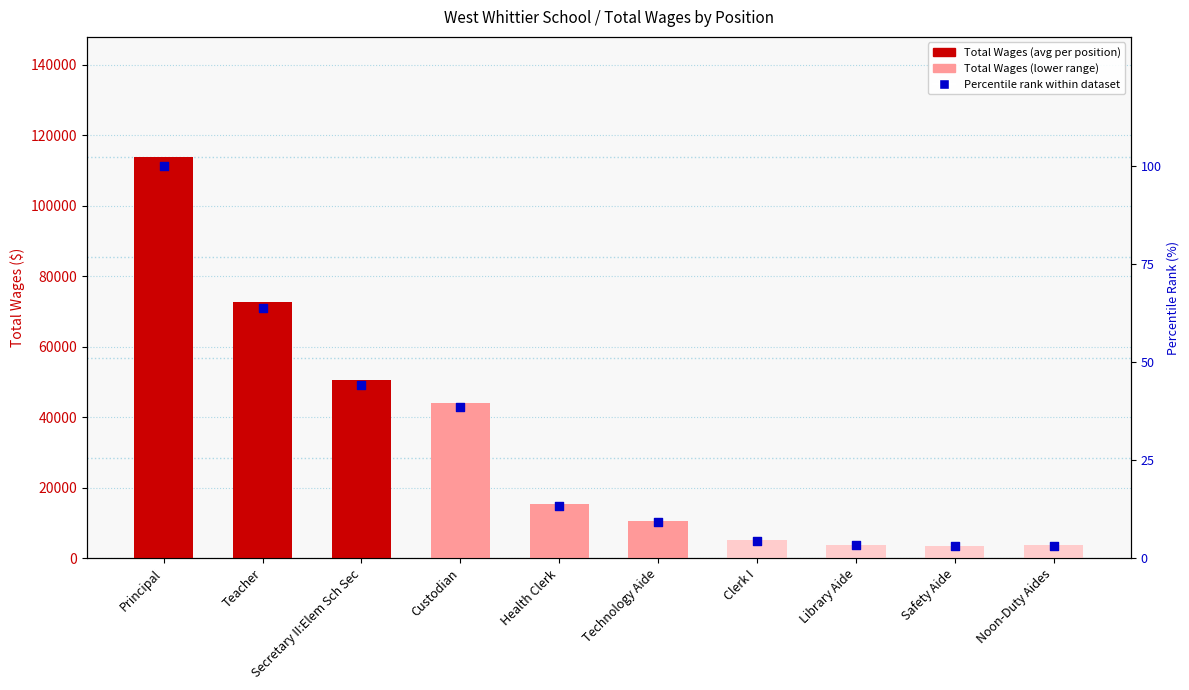

Which series reaches the maximum Y coordinate?

Total Wages (avg per position)